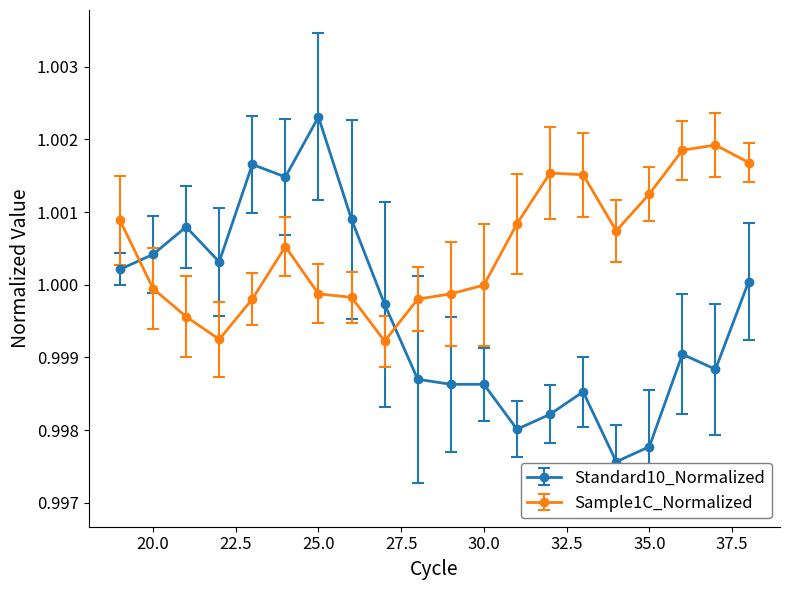

Which series has the widest spread of values?

Standard10_Normalized